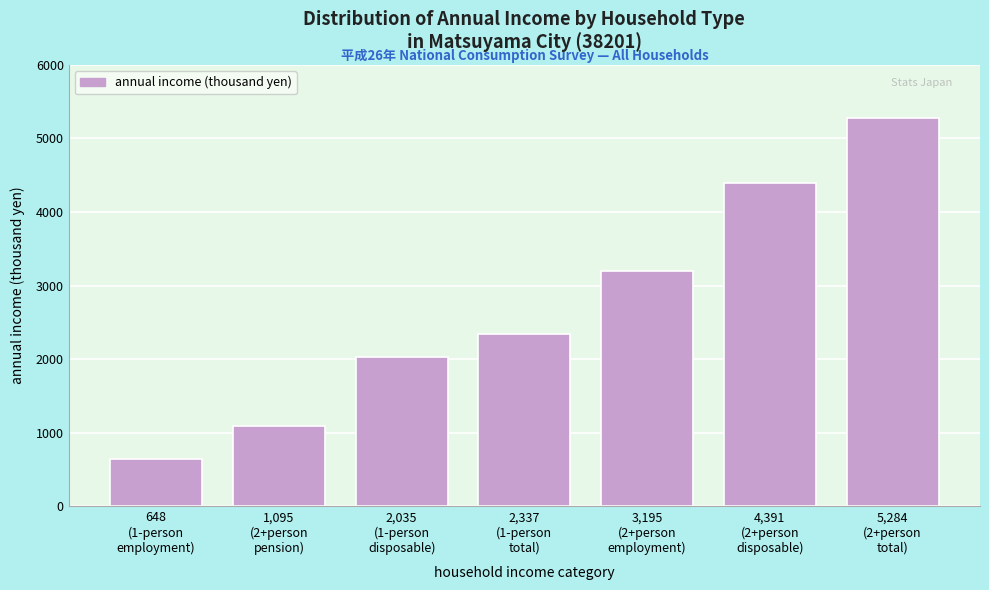

Reading left to right, list all the values displayed in this chart.

648	1095	2035	2337	3195	4391	5284